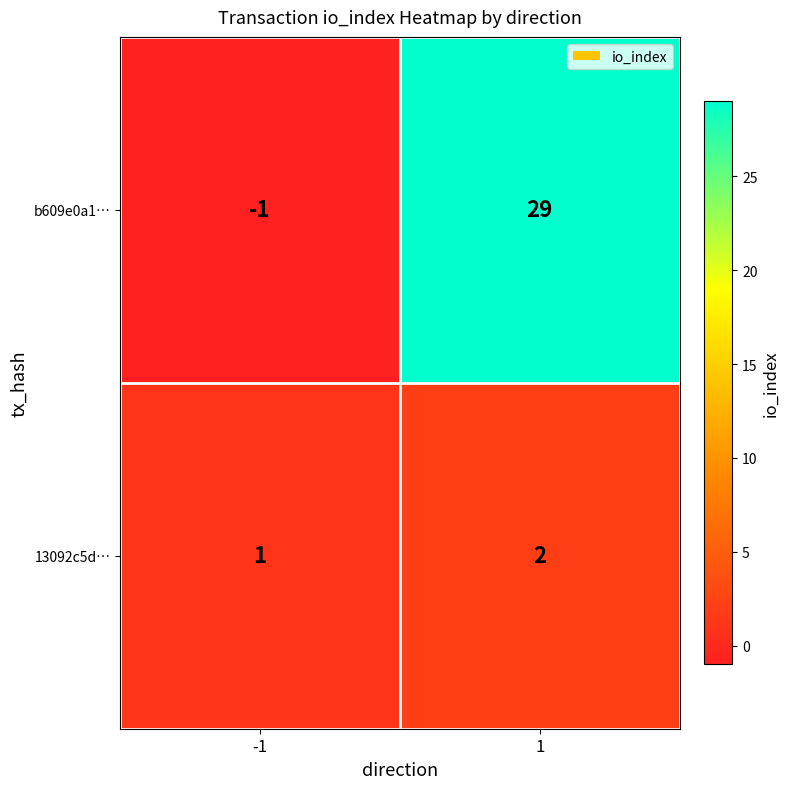

What is the total value across all series at 1?

31